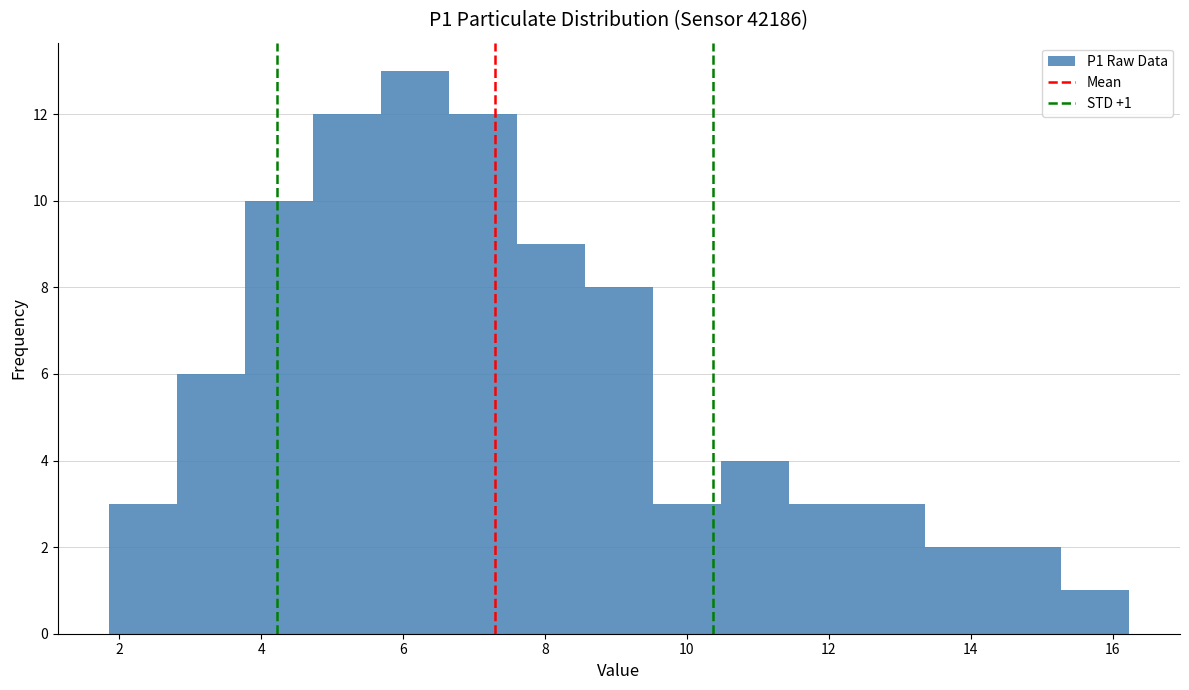

Over which range of the x-axis is the bar tallest?

5.6 to 6.6